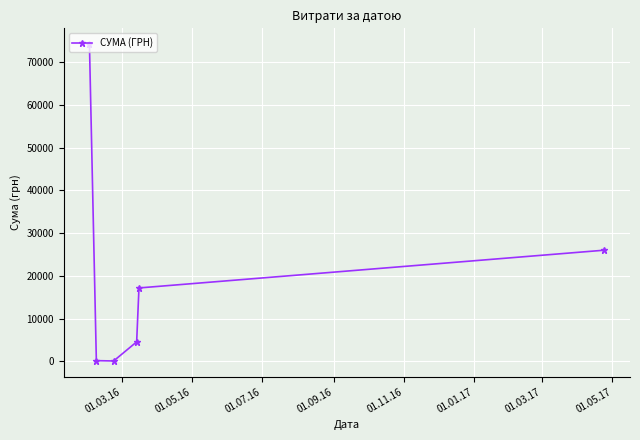

What is the difference between the second highest and second lowest values?

25864.3